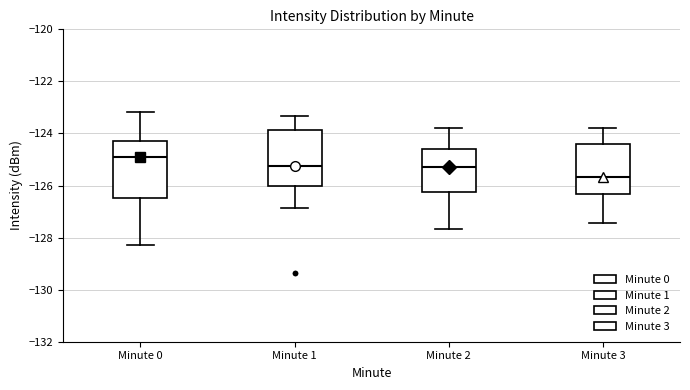

Which box has the lowest median line?

Minute 3